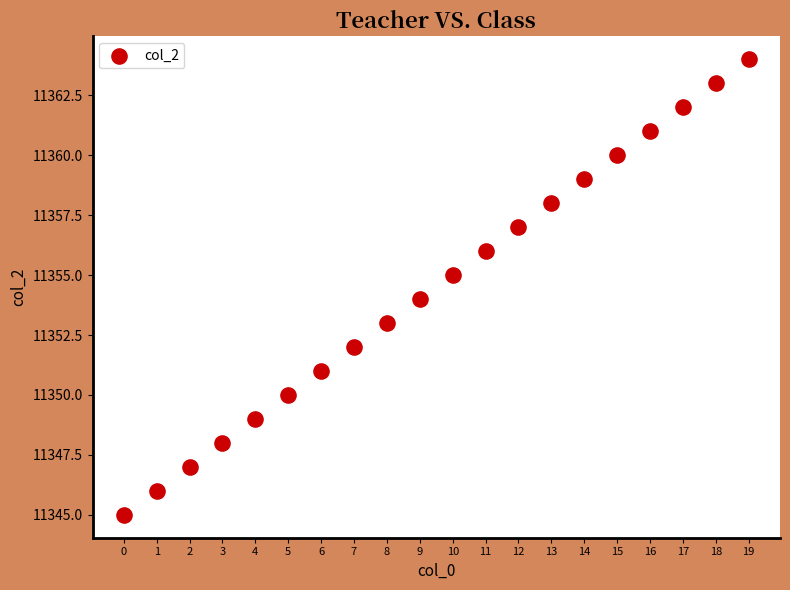

What is the range of Y values (max minus min)?

19